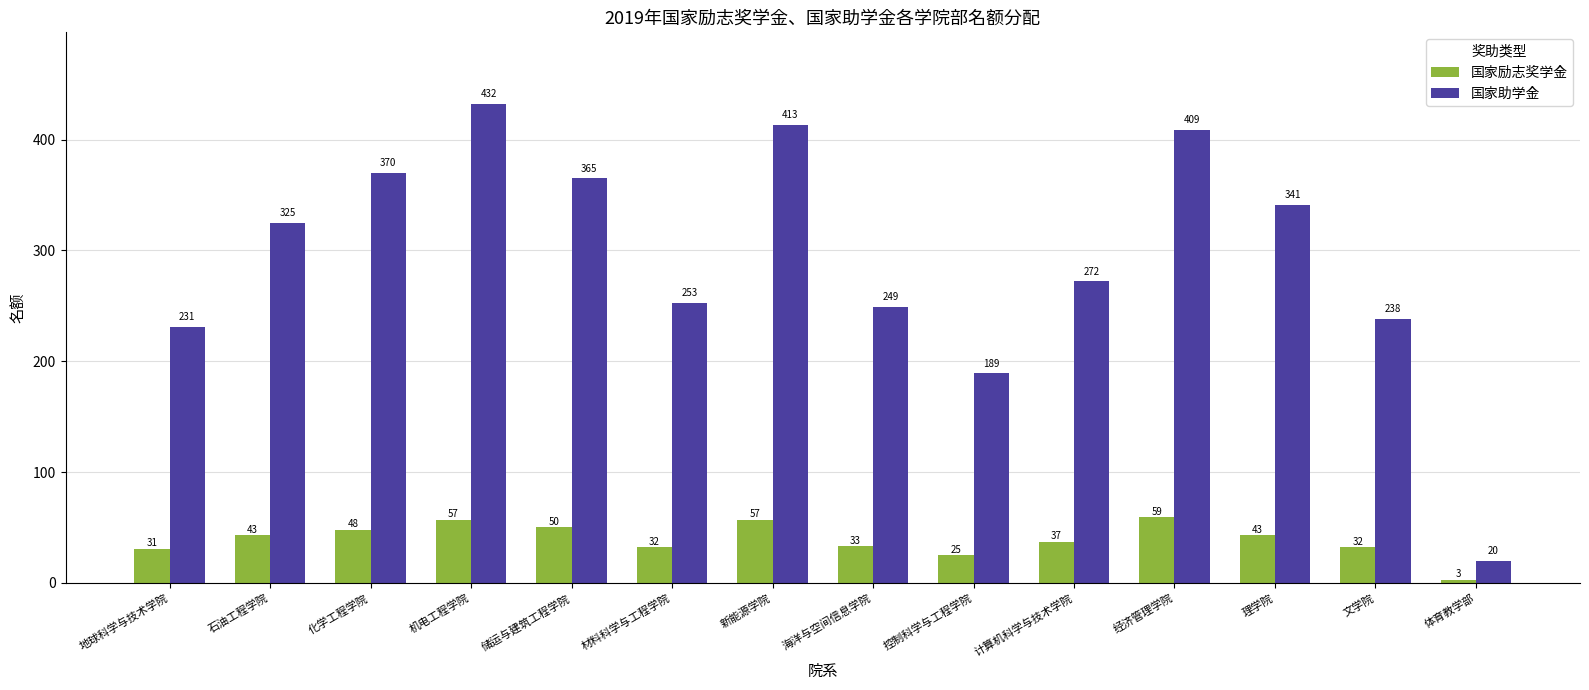

Reading right to left, transcribe all the data shown in this chart.

国家励志奖学金: 体育教学部=3	文学院=32	理学院=43	经济管理学院=59	计算机科学与技术学院=37	控制科学与工程学院=25	海洋与空间信息学院=33	新能源学院=57	材料科学与工程学院=32	储运与建筑工程学院=50	机电工程学院=57	化学工程学院=48	石油工程学院=43	地球科学与技术学院=31
国家助学金: 体育教学部=20	文学院=238	理学院=341	经济管理学院=409	计算机科学与技术学院=272	控制科学与工程学院=189	海洋与空间信息学院=249	新能源学院=413	材料科学与工程学院=253	储运与建筑工程学院=365	机电工程学院=432	化学工程学院=370	石油工程学院=325	地球科学与技术学院=231